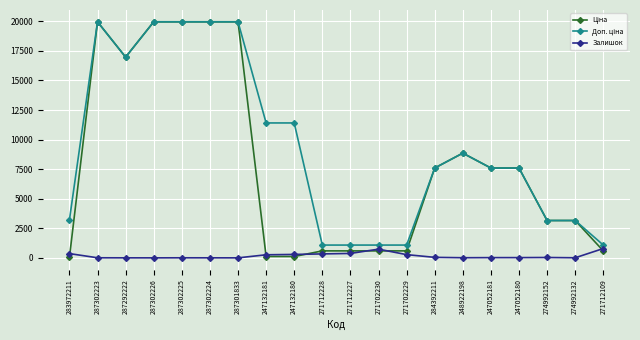

True or false: Залишок has more than 1 points higher than both neighbors.

True